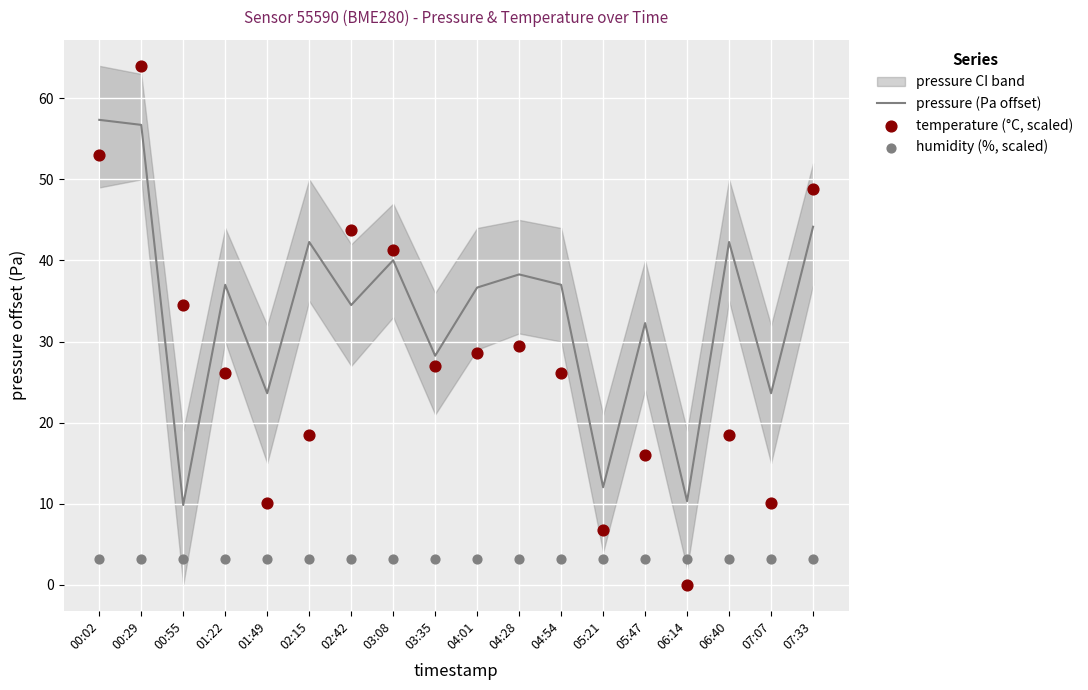

Which series reaches the maximum Y coordinate?

temperature (°C, scaled)